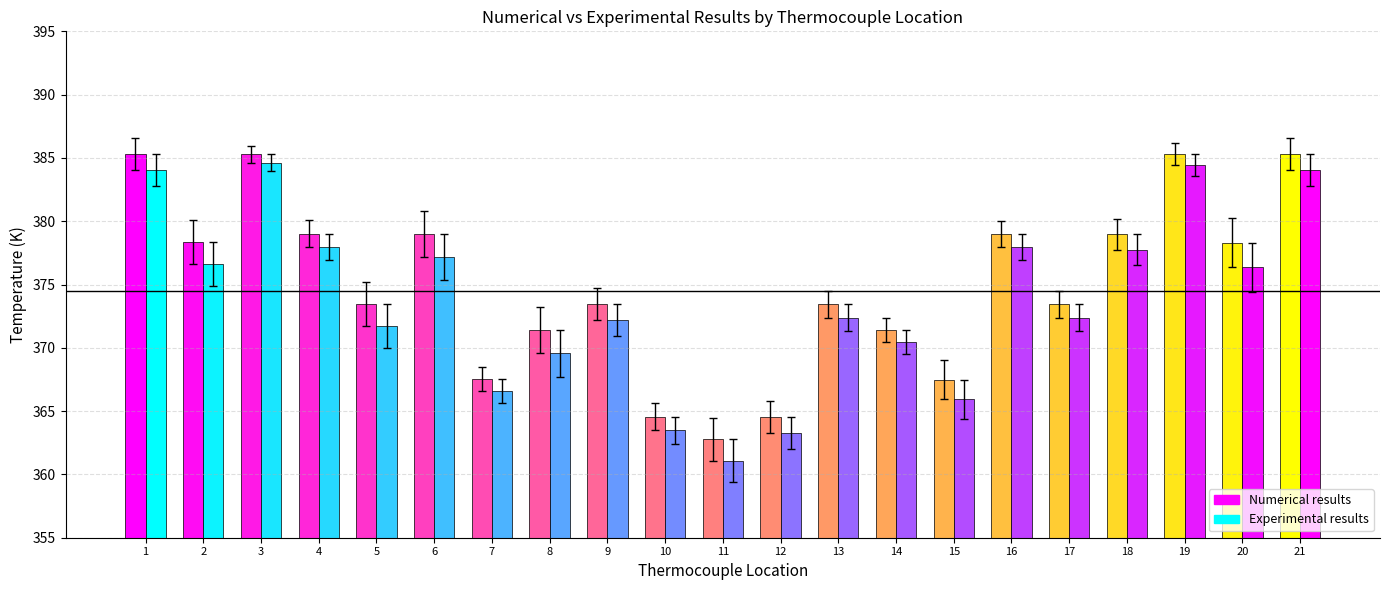

How many values in the Experimental results series exceed 372?

13